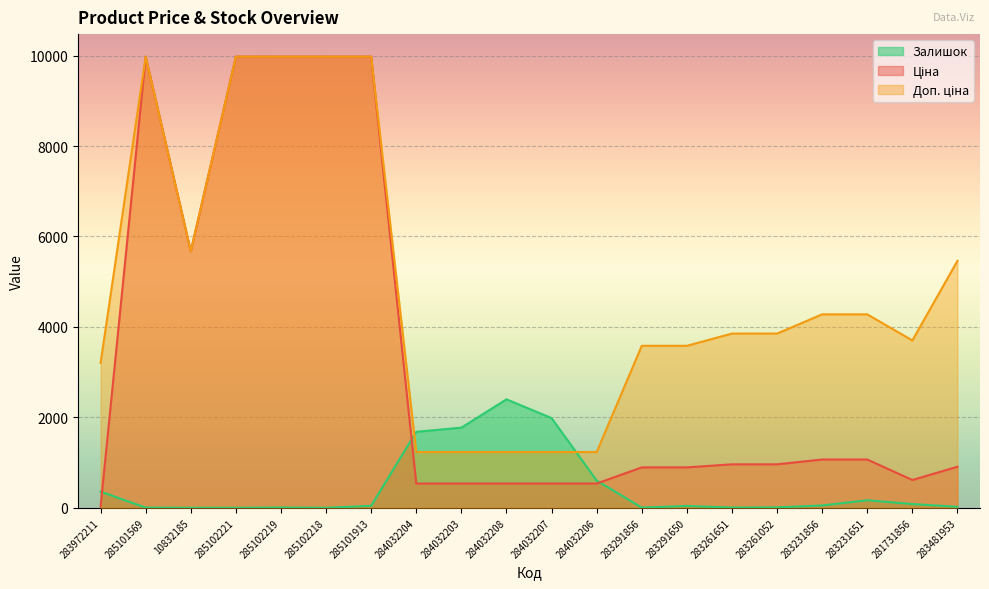

How many data points in Доп. ціна are above 3854?

11